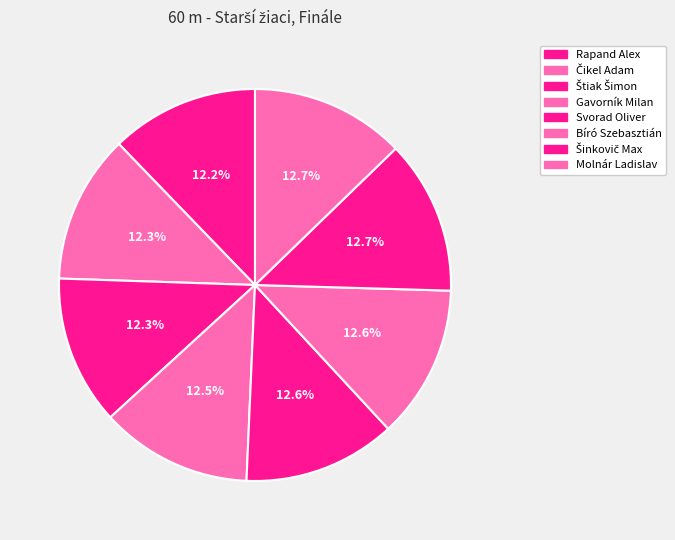

The Bíró Szebasztián slice represents 2% of the pie. True or false?

False